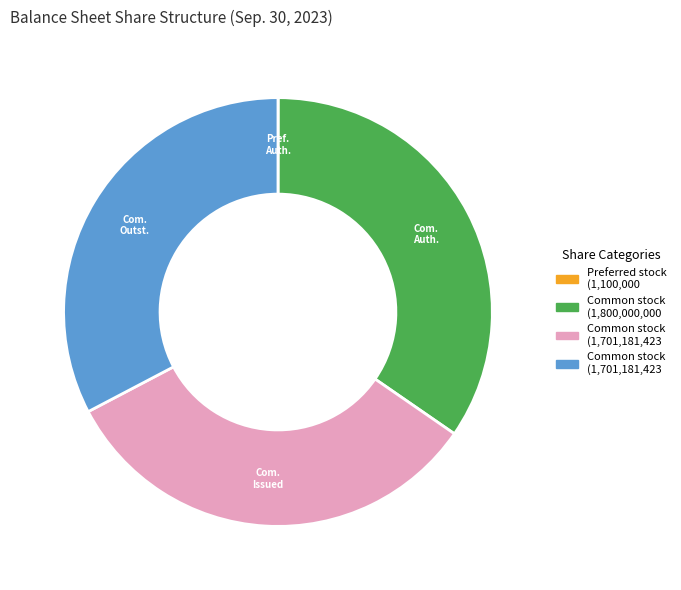

Is there any slice that represents more than half of the pie?

No